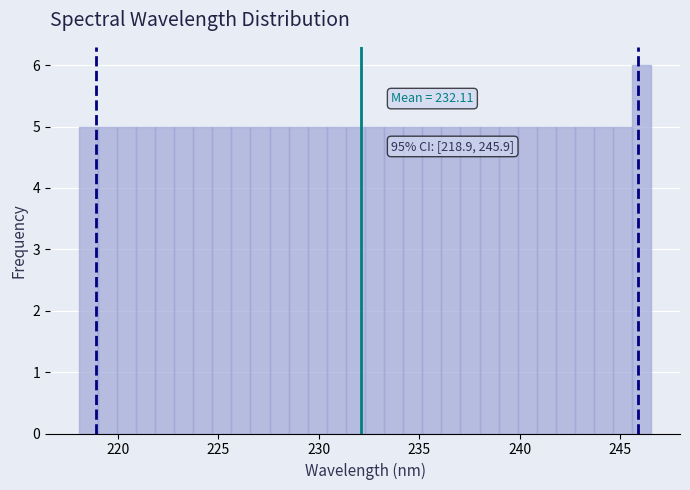

Read against the x-axis, roughly where is the centre of the tallest bar?

246.0